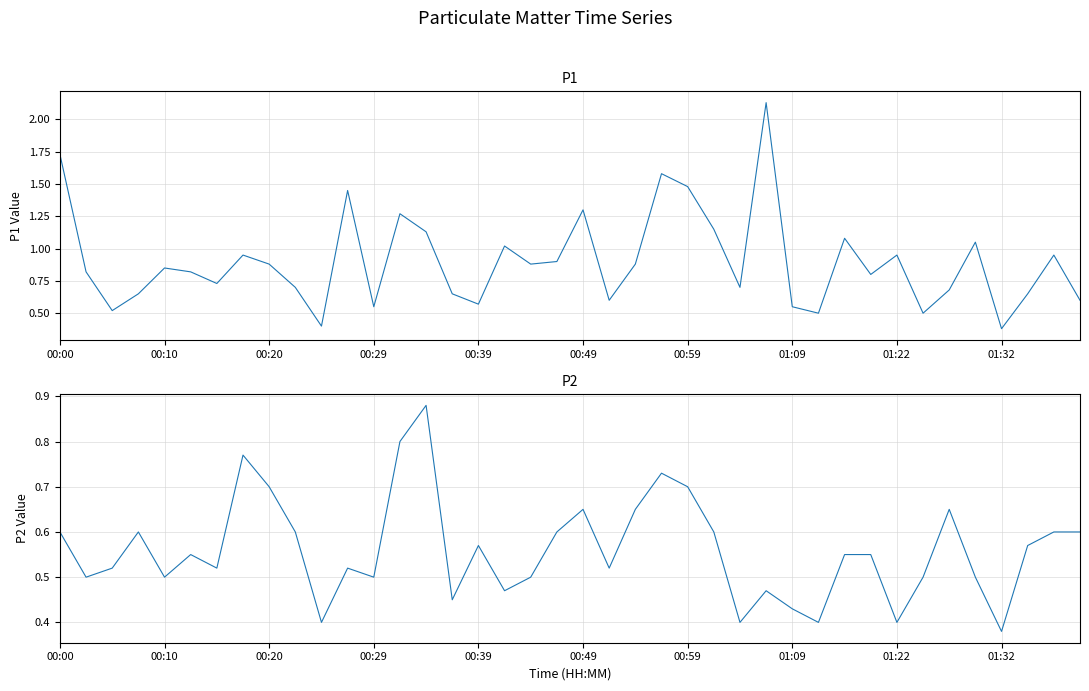

Which series has the widest spread of values?

P1